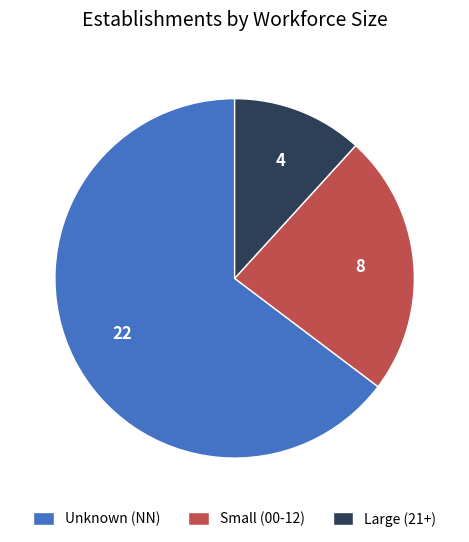

Which has a higher value, Large (21+) or Small (00-12)?

Small (00-12)